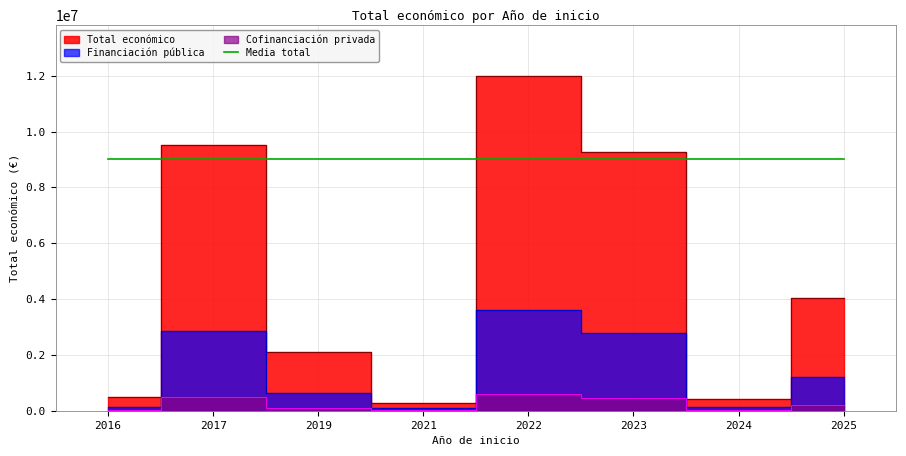

Is it true that the value at 2021 is 22393.2?

False